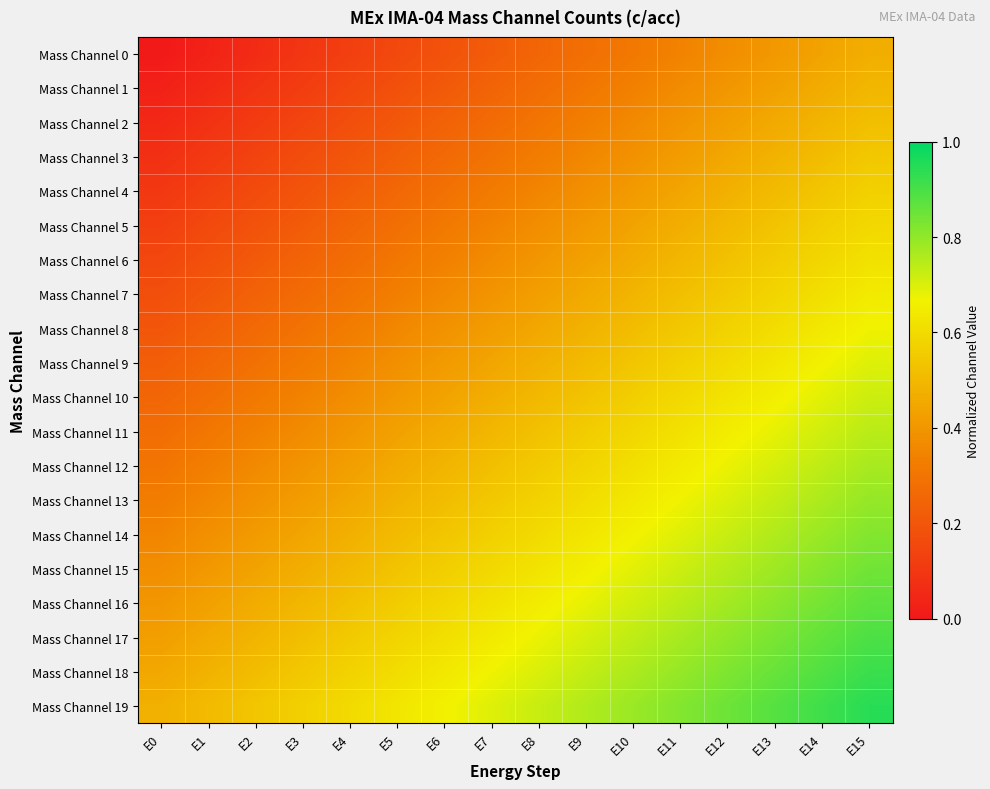

Reading left to right, list all the values displayed in this chart.

Mass Channel 0: E0=0.0	E1=0.0	E2=0.1	E3=0.1	E4=0.1	E5=0.2	E6=0.2	E7=0.2	E8=0.2	E9=0.3	E10=0.3	E11=0.3	E12=0.4	E13=0.4	E14=0.4	E15=0.5
Mass Channel 1: E0=0.0	E1=0.1	E2=0.1	E3=0.1	E4=0.1	E5=0.2	E6=0.2	E7=0.2	E8=0.3	E9=0.3	E10=0.3	E11=0.4	E12=0.4	E13=0.4	E14=0.5	E15=0.5
Mass Channel 2: E0=0.1	E1=0.1	E2=0.1	E3=0.1	E4=0.2	E5=0.2	E6=0.2	E7=0.3	E8=0.3	E9=0.3	E10=0.4	E11=0.4	E12=0.4	E13=0.5	E14=0.5	E15=0.5
Mass Channel 3: E0=0.1	E1=0.1	E2=0.1	E3=0.2	E4=0.2	E5=0.2	E6=0.3	E7=0.3	E8=0.3	E9=0.4	E10=0.4	E11=0.4	E12=0.5	E13=0.5	E14=0.5	E15=0.5
Mass Channel 4: E0=0.1	E1=0.1	E2=0.2	E3=0.2	E4=0.2	E5=0.3	E6=0.3	E7=0.3	E8=0.3	E9=0.4	E10=0.4	E11=0.4	E12=0.5	E13=0.5	E14=0.5	E15=0.6
Mass Channel 5: E0=0.1	E1=0.2	E2=0.2	E3=0.2	E4=0.2	E5=0.3	E6=0.3	E7=0.3	E8=0.4	E9=0.4	E10=0.4	E11=0.5	E12=0.5	E13=0.5	E14=0.6	E15=0.6
Mass Channel 6: E0=0.1	E1=0.2	E2=0.2	E3=0.2	E4=0.3	E5=0.3	E6=0.3	E7=0.4	E8=0.4	E9=0.4	E10=0.5	E11=0.5	E12=0.5	E13=0.6	E14=0.6	E15=0.6
Mass Channel 7: E0=0.2	E1=0.2	E2=0.2	E3=0.3	E4=0.3	E5=0.3	E6=0.4	E7=0.4	E8=0.4	E9=0.5	E10=0.5	E11=0.5	E12=0.6	E13=0.6	E14=0.6	E15=0.6
Mass Channel 8: E0=0.2	E1=0.2	E2=0.3	E3=0.3	E4=0.3	E5=0.4	E6=0.4	E7=0.4	E8=0.5	E9=0.5	E10=0.5	E11=0.5	E12=0.6	E13=0.6	E14=0.6	E15=0.7
Mass Channel 9: E0=0.2	E1=0.3	E2=0.3	E3=0.3	E4=0.3	E5=0.4	E6=0.4	E7=0.4	E8=0.5	E9=0.5	E10=0.5	E11=0.6	E12=0.6	E13=0.6	E14=0.7	E15=0.7
Mass Channel 10: E0=0.2	E1=0.3	E2=0.3	E3=0.3	E4=0.4	E5=0.4	E6=0.4	E7=0.5	E8=0.5	E9=0.5	E10=0.6	E11=0.6	E12=0.6	E13=0.7	E14=0.7	E15=0.7
Mass Channel 11: E0=0.3	E1=0.3	E2=0.3	E3=0.4	E4=0.4	E5=0.4	E6=0.5	E7=0.5	E8=0.5	E9=0.6	E10=0.6	E11=0.6	E12=0.7	E13=0.7	E14=0.7	E15=0.7
Mass Channel 12: E0=0.3	E1=0.3	E2=0.4	E3=0.4	E4=0.4	E5=0.5	E6=0.5	E7=0.5	E8=0.6	E9=0.6	E10=0.6	E11=0.6	E12=0.7	E13=0.7	E14=0.7	E15=0.8
Mass Channel 13: E0=0.3	E1=0.4	E2=0.4	E3=0.4	E4=0.5	E5=0.5	E6=0.5	E7=0.5	E8=0.6	E9=0.6	E10=0.6	E11=0.7	E12=0.7	E13=0.7	E14=0.8	E15=0.8
Mass Channel 14: E0=0.3	E1=0.4	E2=0.4	E3=0.4	E4=0.5	E5=0.5	E6=0.5	E7=0.6	E8=0.6	E9=0.6	E10=0.7	E11=0.7	E12=0.7	E13=0.8	E14=0.8	E15=0.8
Mass Channel 15: E0=0.4	E1=0.4	E2=0.4	E3=0.5	E4=0.5	E5=0.5	E6=0.6	E7=0.6	E8=0.6	E9=0.7	E10=0.7	E11=0.7	E12=0.8	E13=0.8	E14=0.8	E15=0.8
Mass Channel 16: E0=0.4	E1=0.4	E2=0.5	E3=0.5	E4=0.5	E5=0.6	E6=0.6	E7=0.6	E8=0.7	E9=0.7	E10=0.7	E11=0.7	E12=0.8	E13=0.8	E14=0.8	E15=0.9
Mass Channel 17: E0=0.4	E1=0.5	E2=0.5	E3=0.5	E4=0.6	E5=0.6	E6=0.6	E7=0.6	E8=0.7	E9=0.7	E10=0.7	E11=0.8	E12=0.8	E13=0.8	E14=0.9	E15=0.9
Mass Channel 18: E0=0.5	E1=0.5	E2=0.5	E3=0.5	E4=0.6	E5=0.6	E6=0.6	E7=0.7	E8=0.7	E9=0.7	E10=0.8	E11=0.8	E12=0.8	E13=0.9	E14=0.9	E15=0.9
Mass Channel 19: E0=0.5	E1=0.5	E2=0.5	E3=0.6	E4=0.6	E5=0.6	E6=0.7	E7=0.7	E8=0.7	E9=0.8	E10=0.8	E11=0.8	E12=0.8	E13=0.9	E14=0.9	E15=0.9